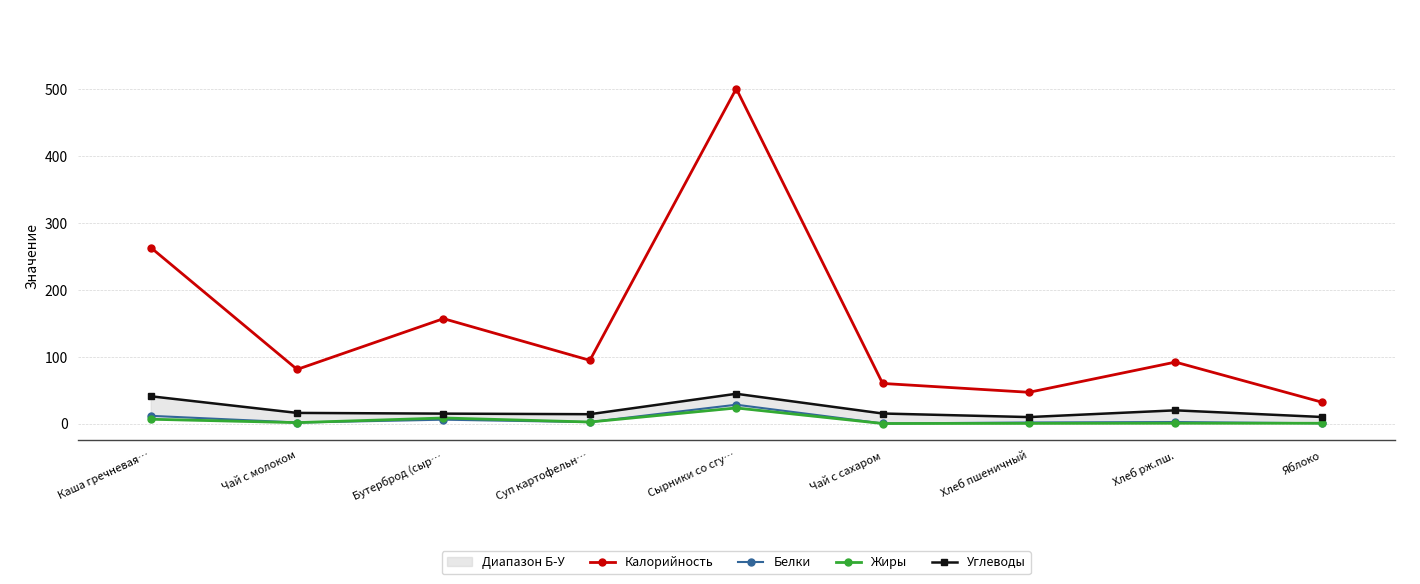

How many interior local valleys does the Калорийность series have?

3